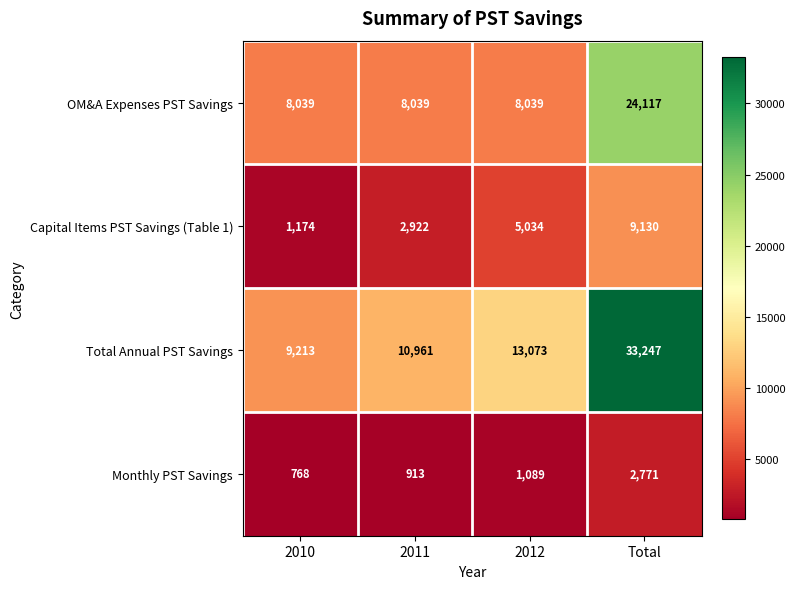

At how many categories does at least one series exceed 26748?

1